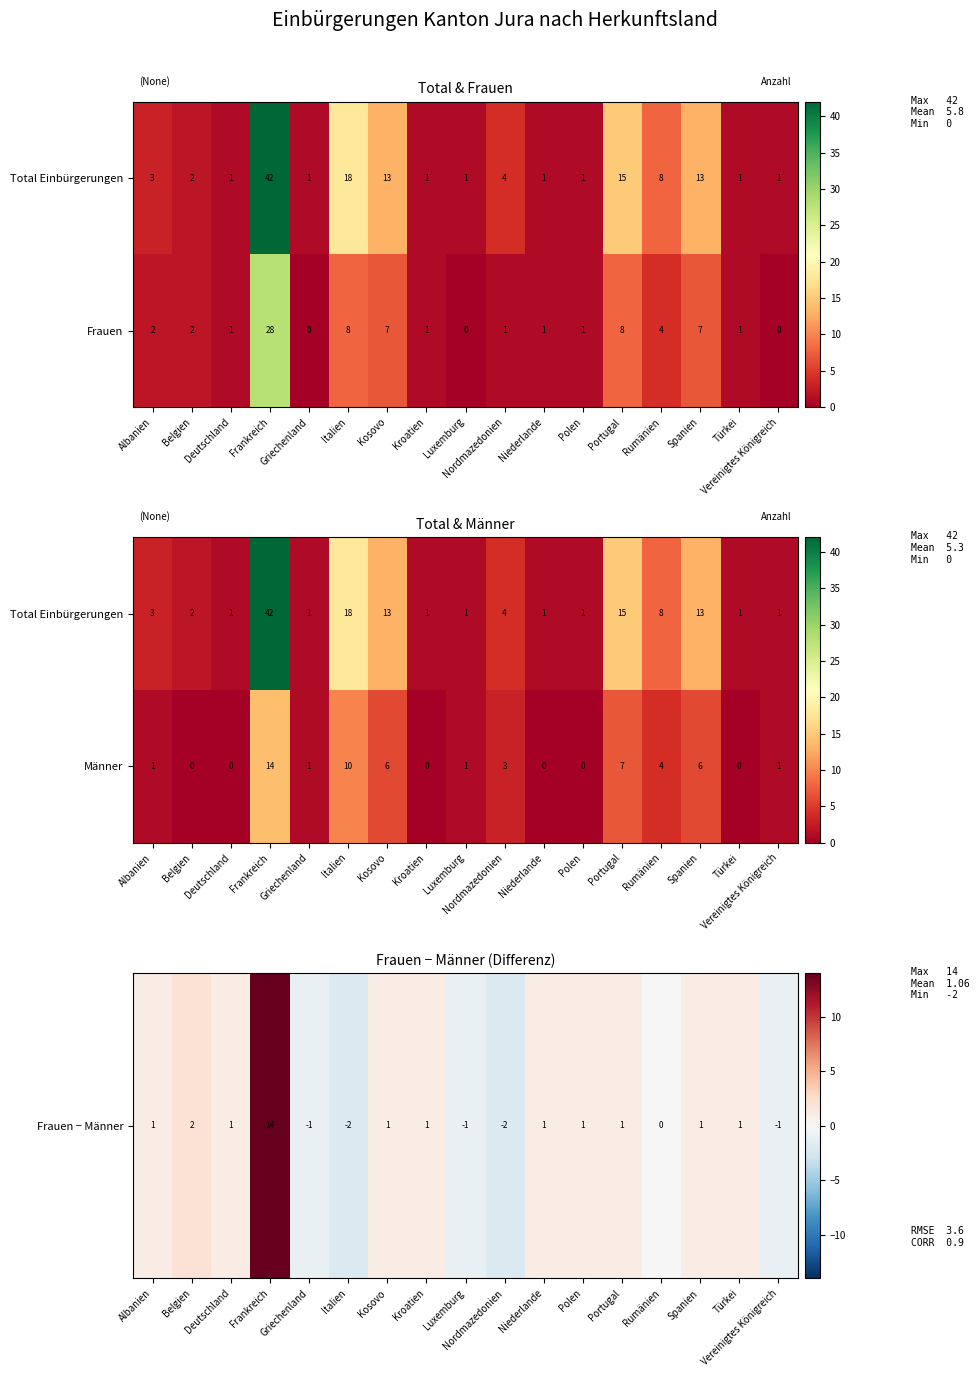

The value of Männer at Polen is 0. True or false?

True